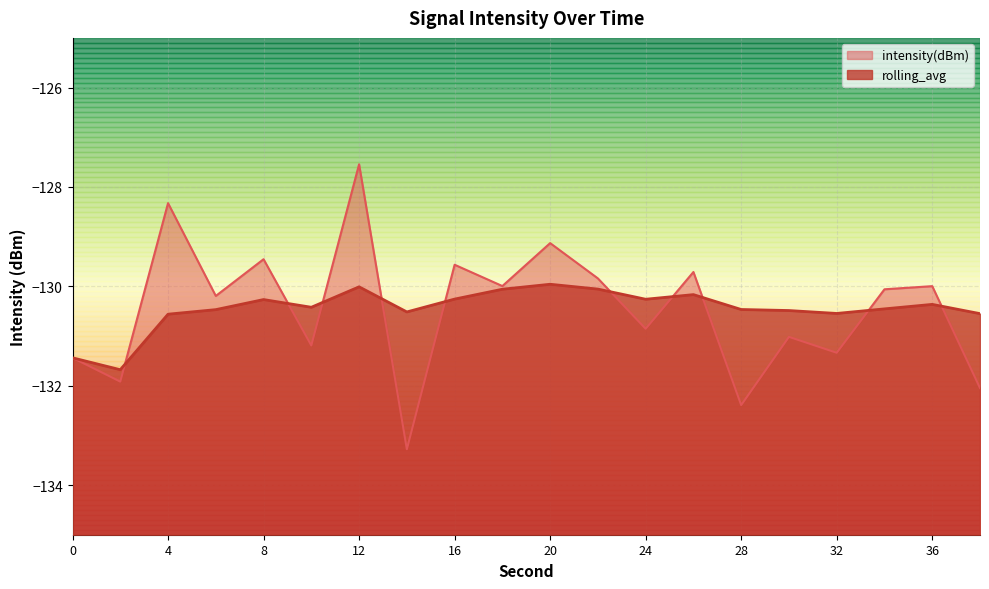

At which label is intensity(dBm) closest to -130?

36